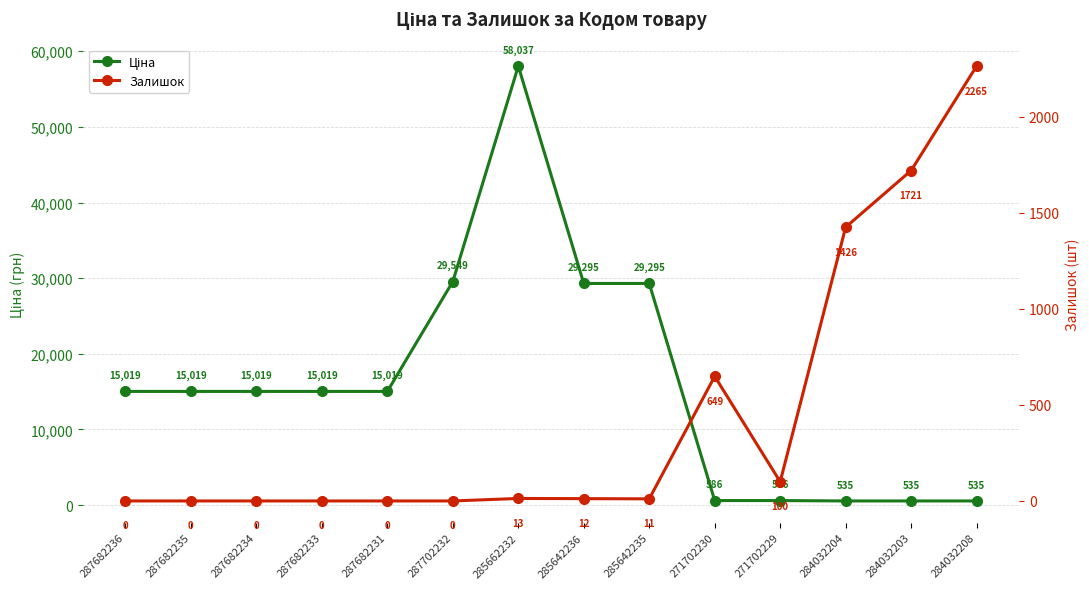

True or false: Залишок has a value of 0.0 at 287682231.

True